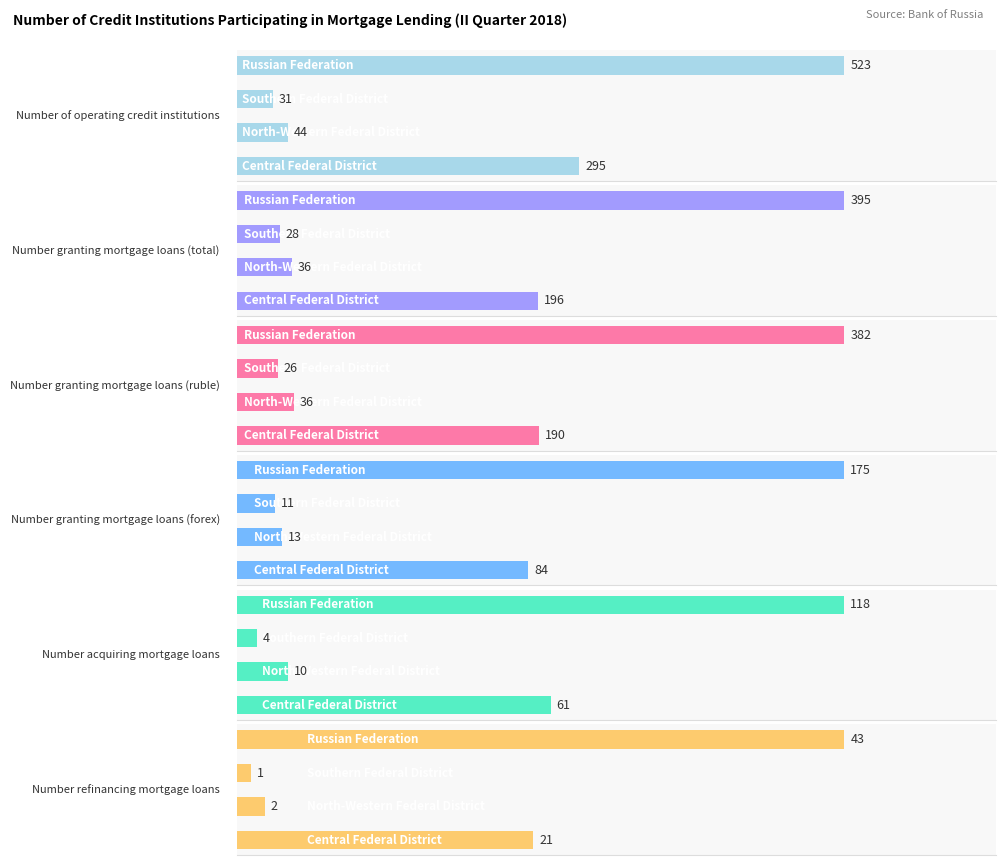

Is the value of Number granting mortgage loans (total) at 300 greater than the value of Number granting mortgage loans (forex) at 0?

Yes